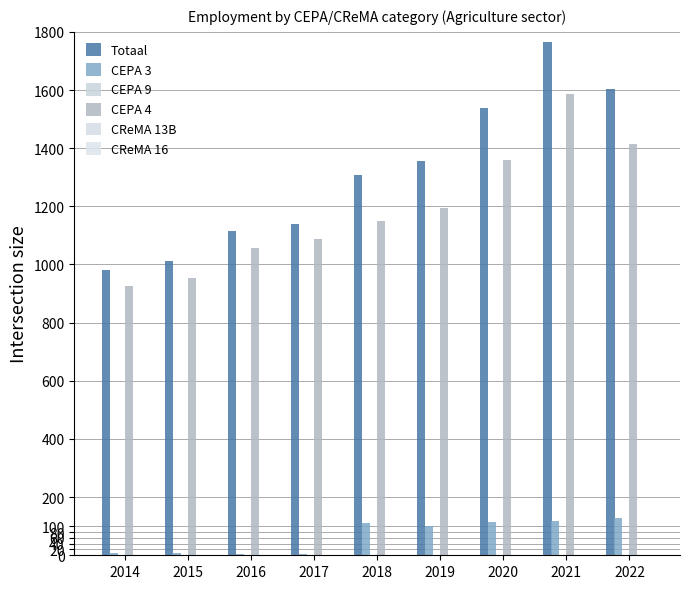

Is it true that CReMA 13B equals 1.5 at 2016?

False